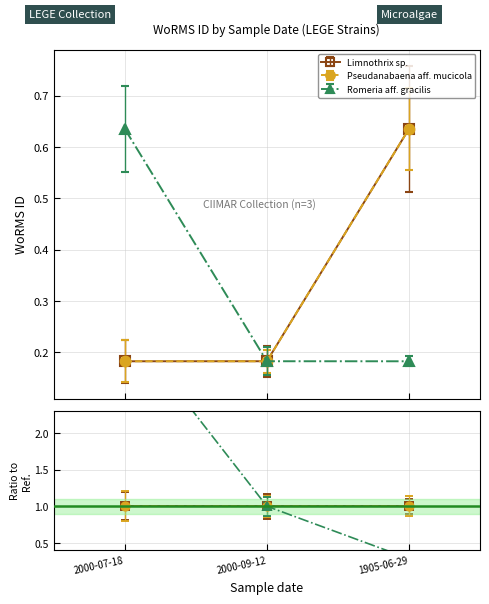

Is it true that Pseudanabaena aff. mucicola equals 0.2 at 2000-07-18?

True